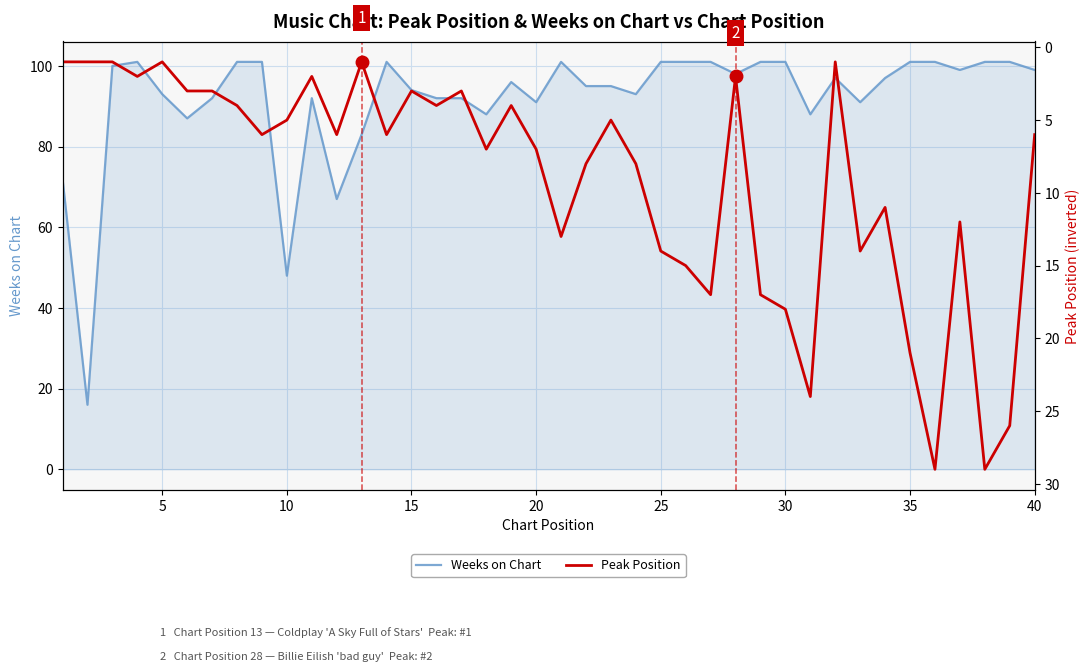

What is the minimum value for Weeks on Chart?

16